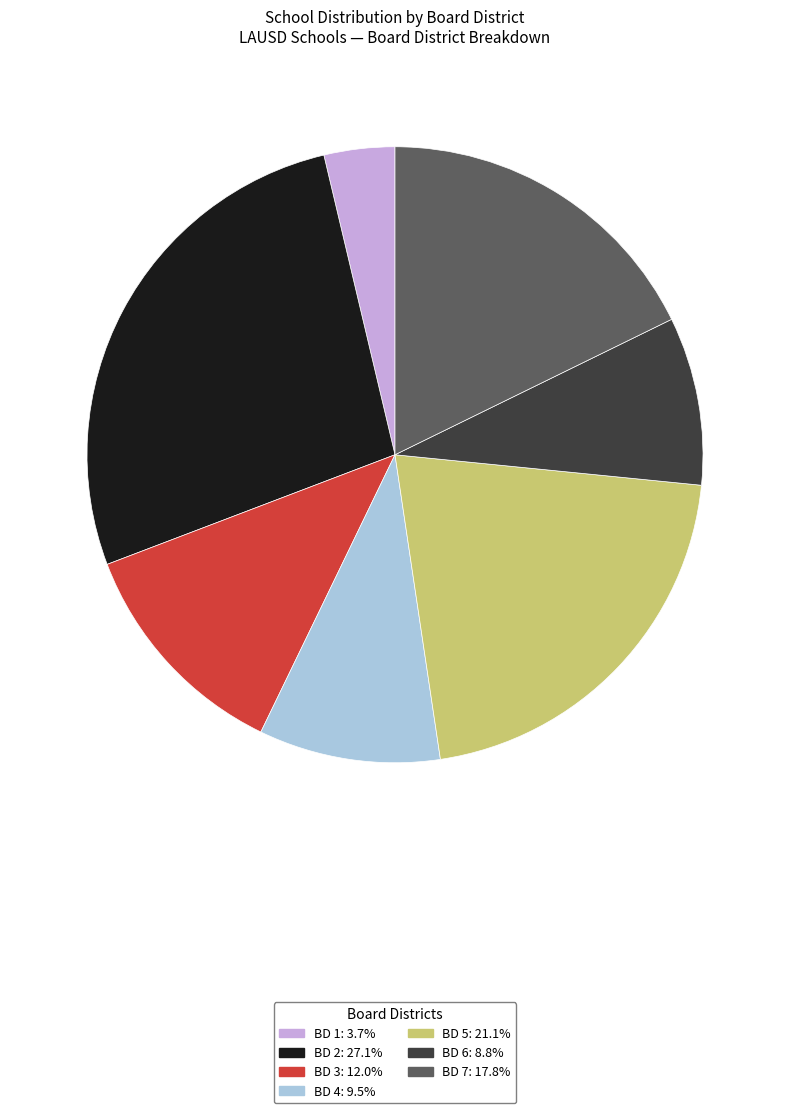

Is there any slice that represents more than half of the pie?

No